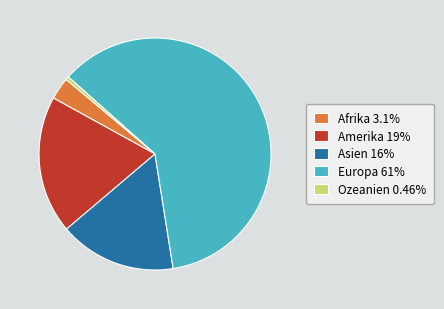

Which slice is the smallest?

Ozeanien